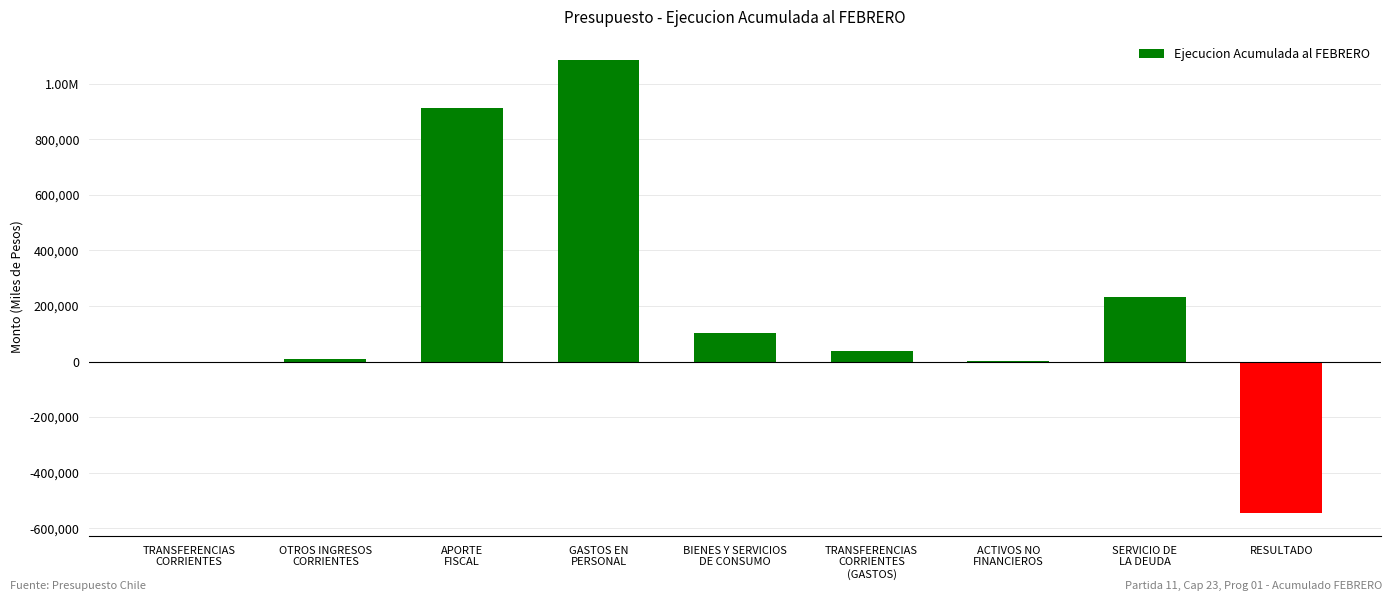

Are the bars horizontal?

No